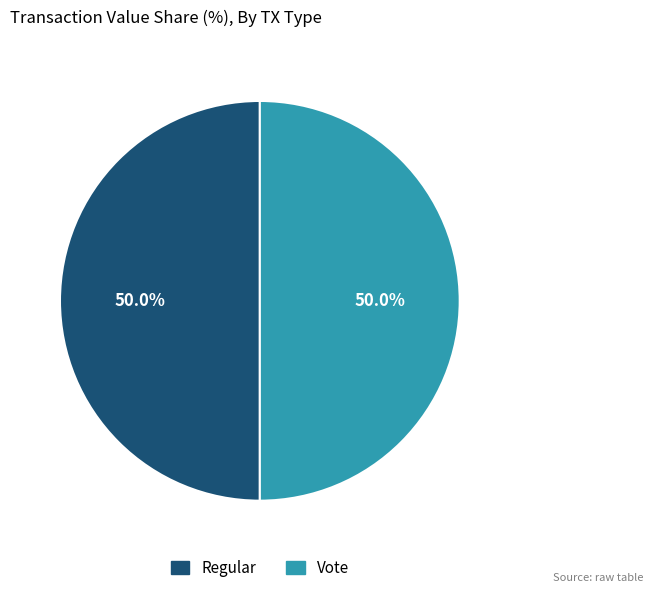

What percentage do Vote and Regular together represent?

100.0%